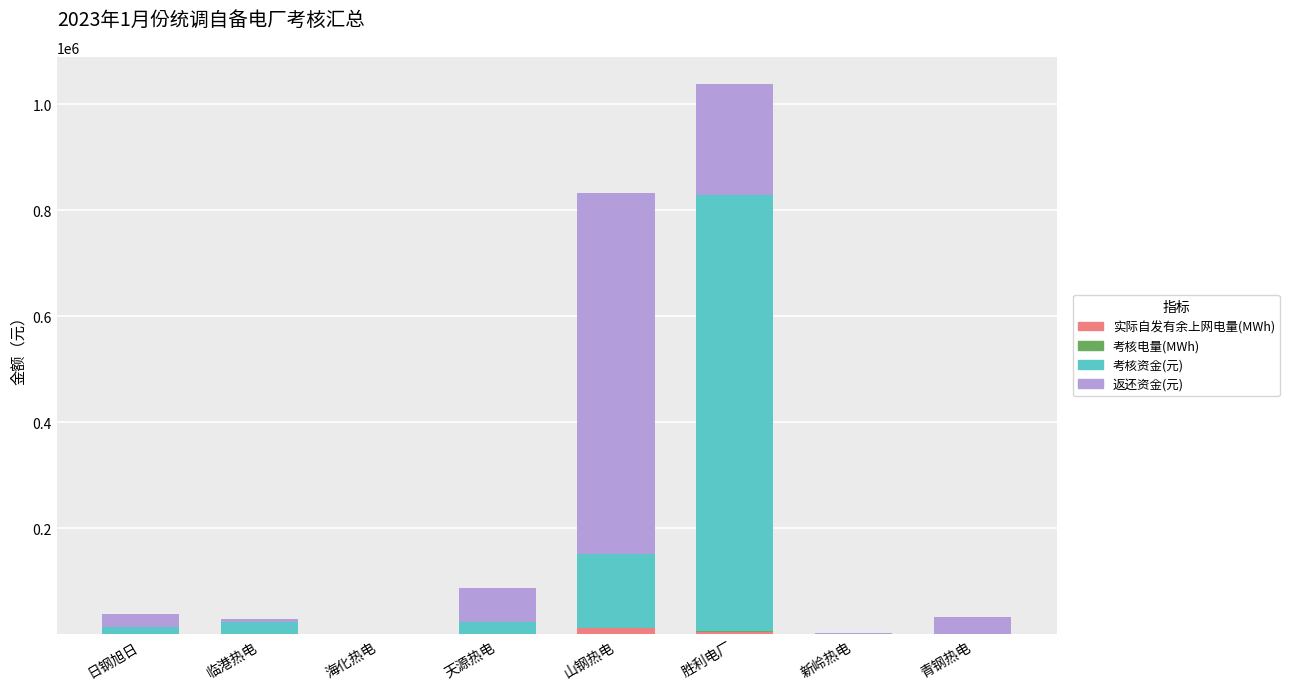

What is the sum of all 实际自发有余上网电量(MWh) values?

18165.2